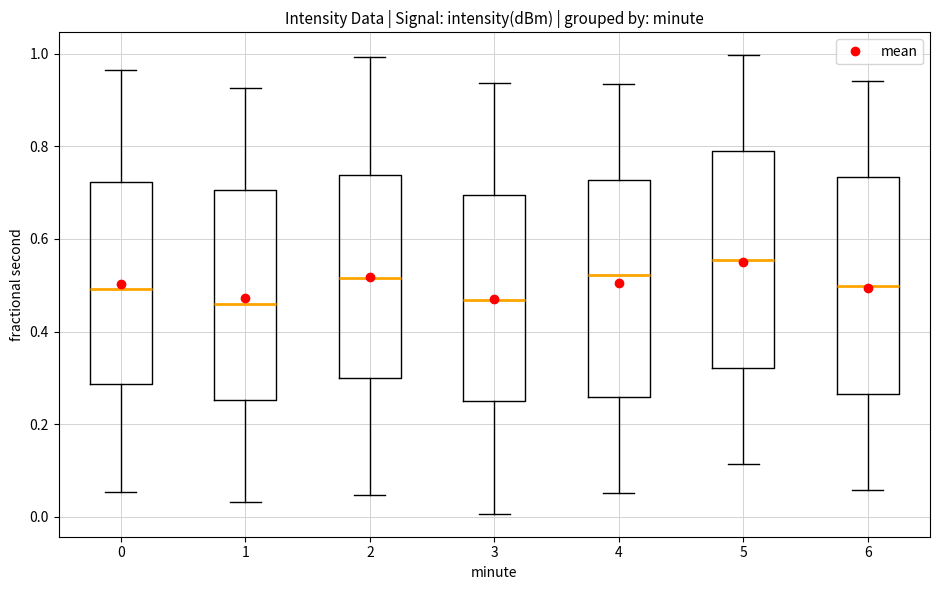

Reading left to right, transcribe this box plot: for each box, give where its median line is, the range the box spans, and where its two whiskers end, as read against the y-axis. The values are not printed on the chart, so give them approximately, as read against the axis.

0: median 0.50, box 0.28 to 0.72, whiskers 0.06 to 0.96
1: median 0.46, box 0.26 to 0.70, whiskers 0.04 to 0.92
2: median 0.52, box 0.30 to 0.74, whiskers 0.04 to 1.00
3: median 0.46, box 0.24 to 0.70, whiskers 0.00 to 0.94
4: median 0.52, box 0.26 to 0.72, whiskers 0.06 to 0.94
5: median 0.56, box 0.32 to 0.80, whiskers 0.12 to 1.00
6: median 0.50, box 0.26 to 0.74, whiskers 0.06 to 0.94